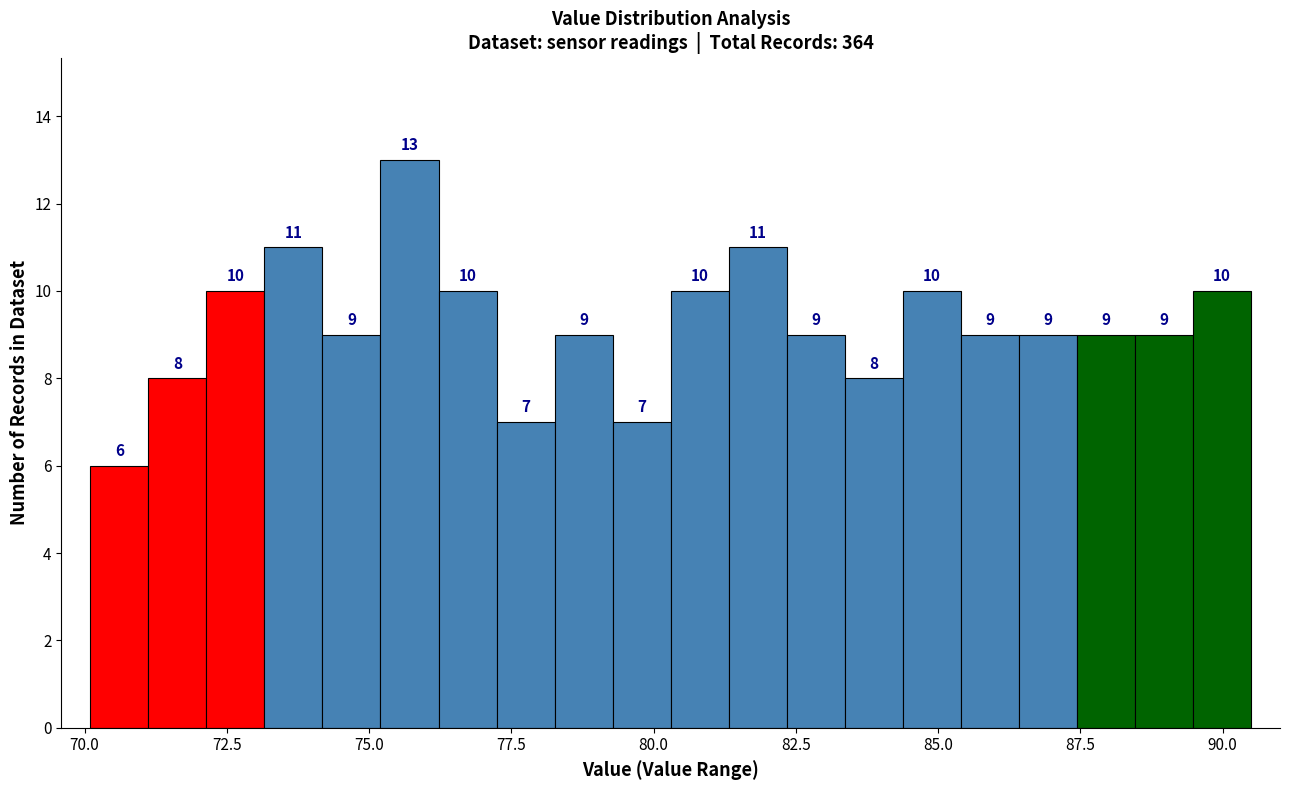

Around what value on the x-axis is the tallest bar? Give the approximate position of its centre, as read against the axis.

75.5